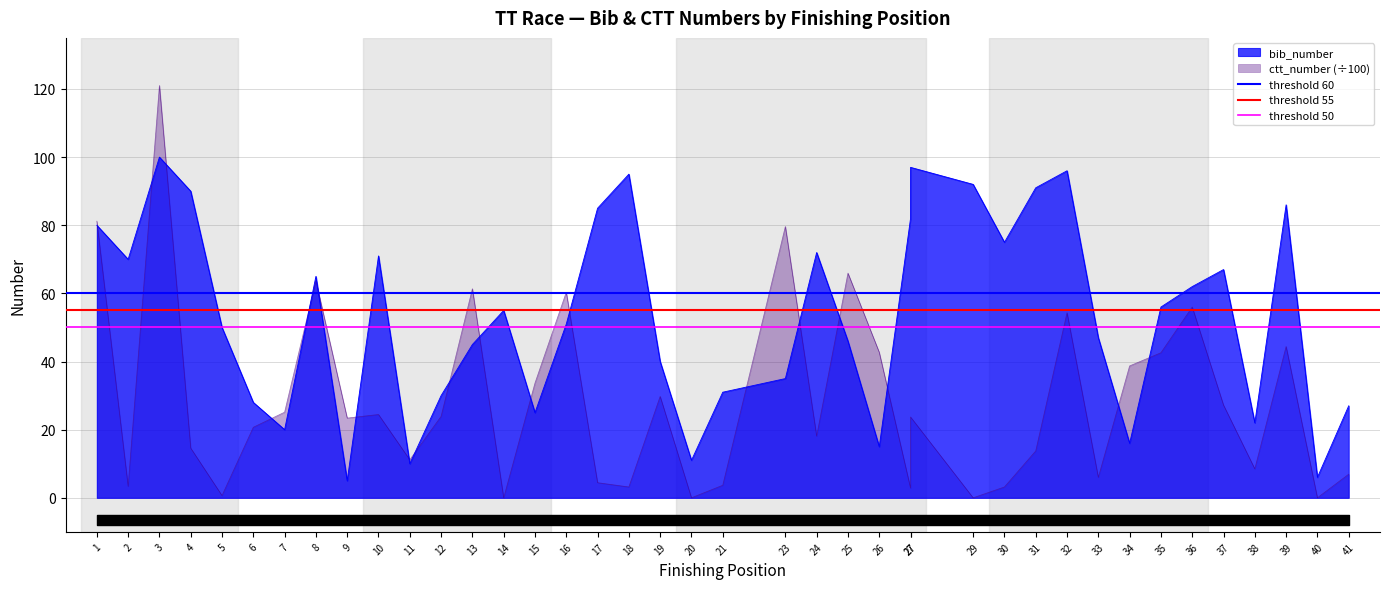

What is the sum of all threshold 55 values?

110